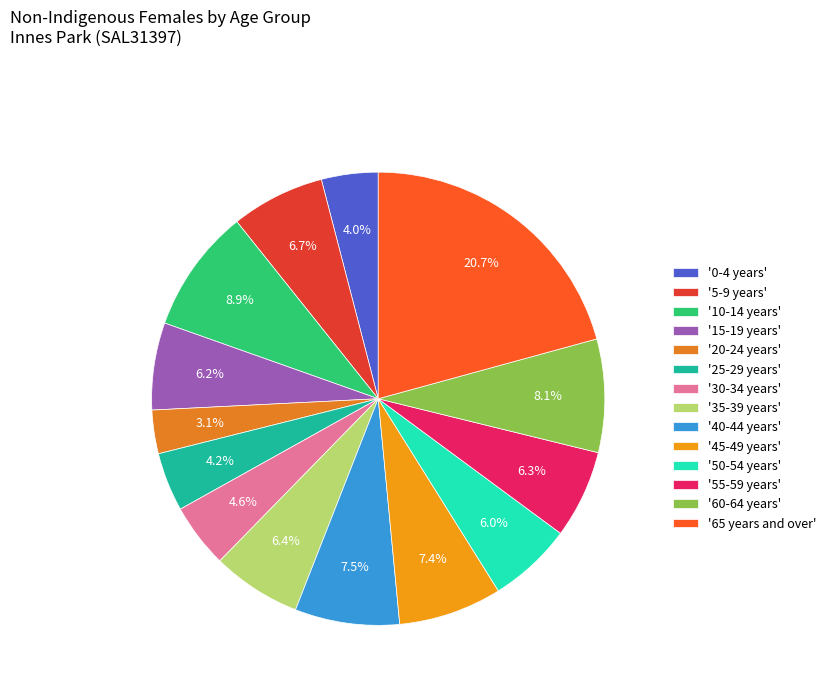

What is the smallest slice in the pie chart?

'20-24 years'